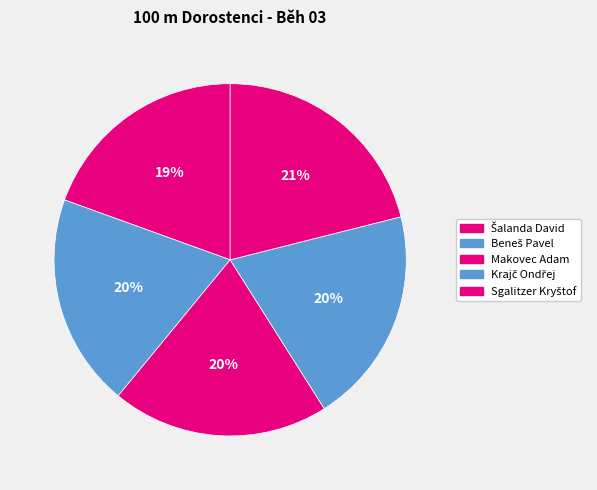

What percentage is the Makovec Adam slice, to the nearest percent?

20%